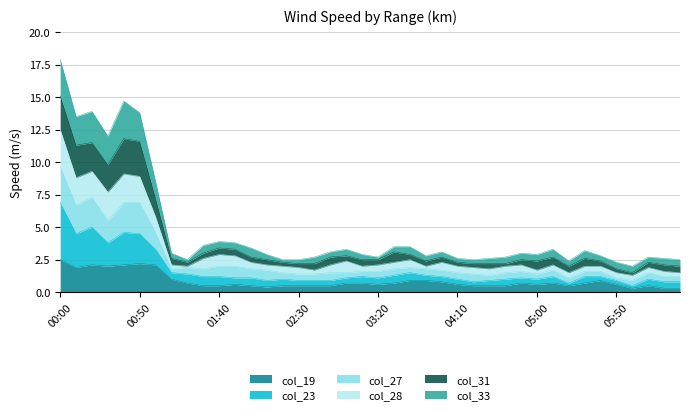

What is the difference between the highest and lowest values at 2009/12/18 05:20?

1.9